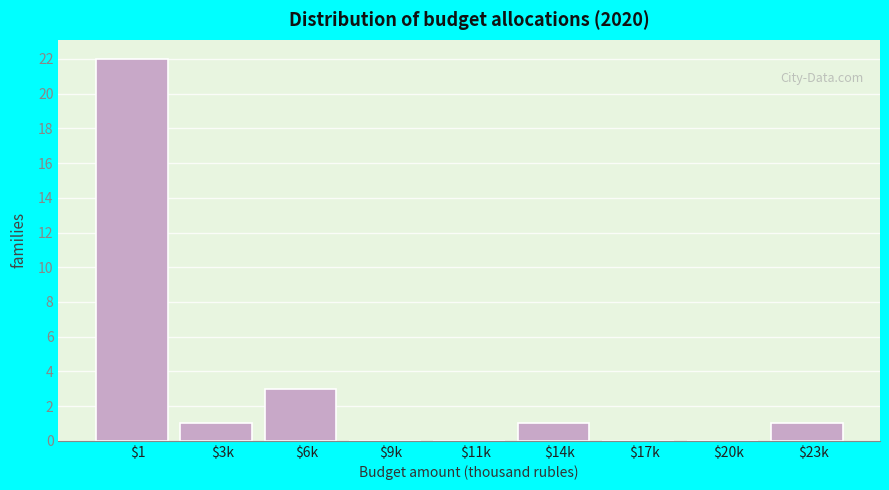

What is the sum of all values?

28